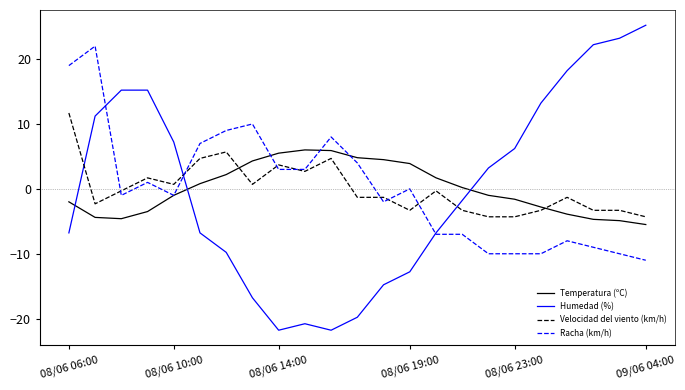

Rank the series by their maximum value, from highest to lowest.

Humedad (%), Racha (km/h), Velocidad del viento (km/h), Temperatura (ºC)